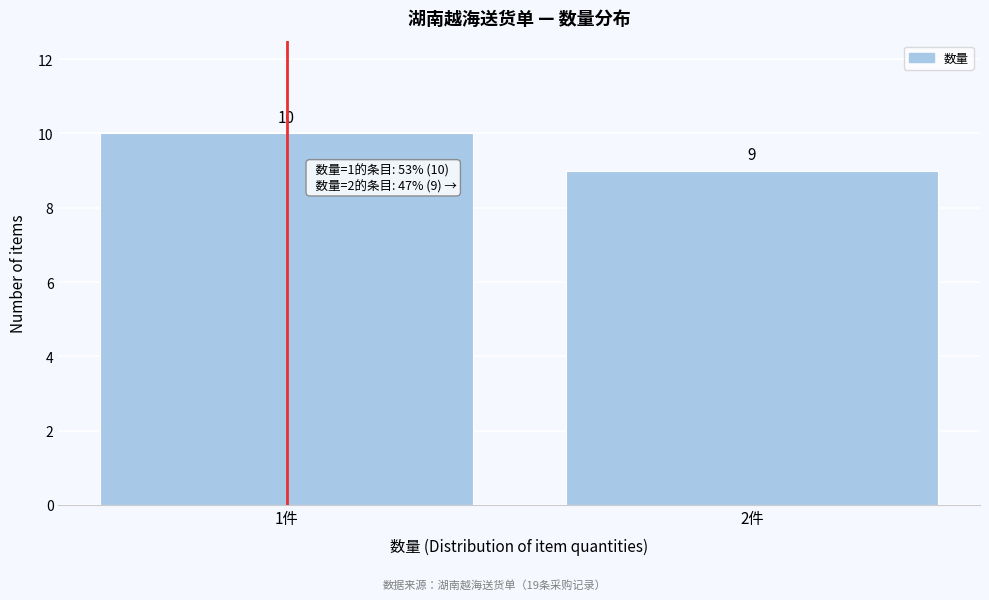

Reading left to right, what are all the values shown in this chart?

1件=10	2件=9